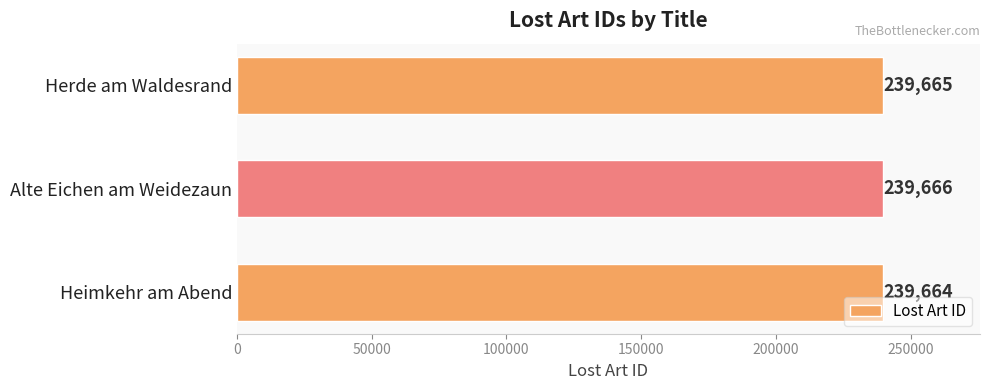

What is the ratio of the value at Alte Eichen am Weidezaun to the value at Heimkehr am Abend?

1.0